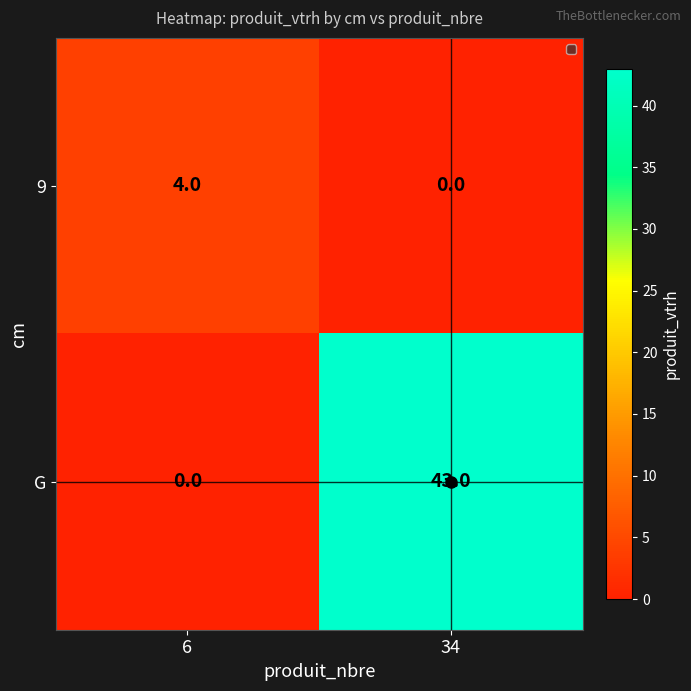

What is the spread (max minus min) of values at 34?

43